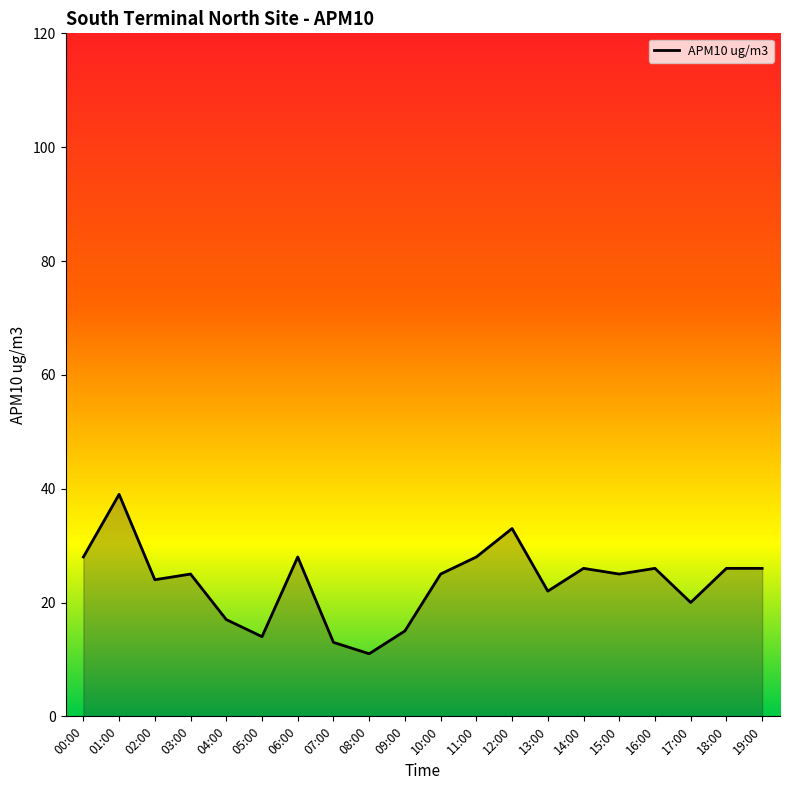

What is the approximate value at 00:00?

28